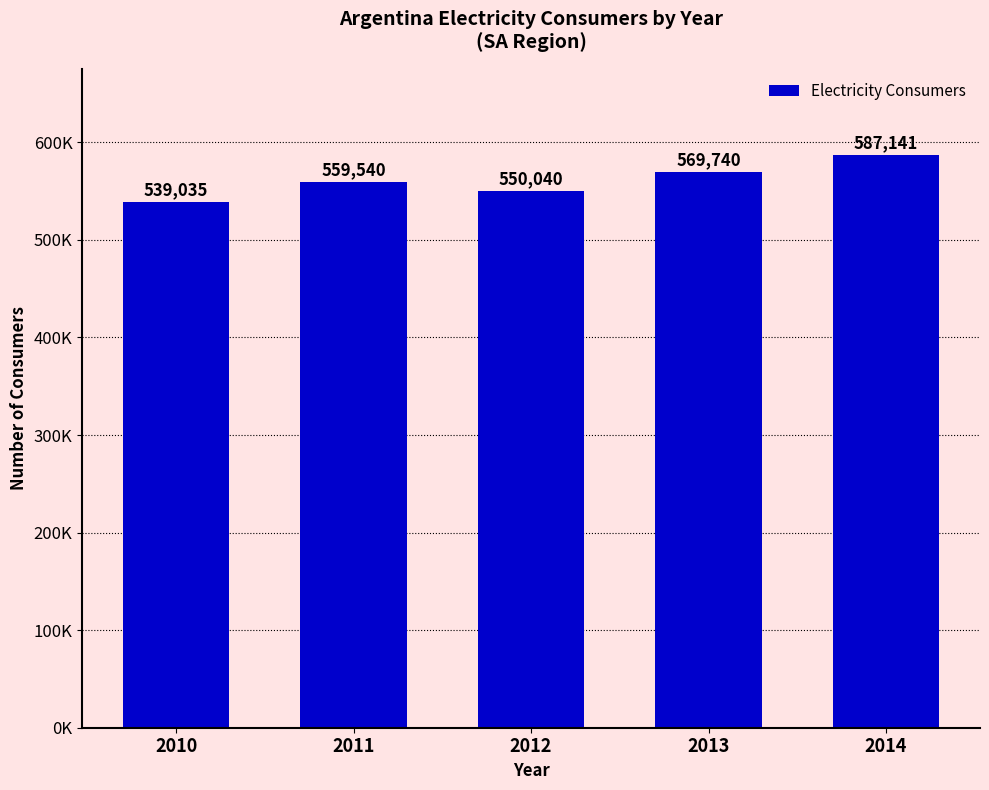

Are the bars horizontal?

No